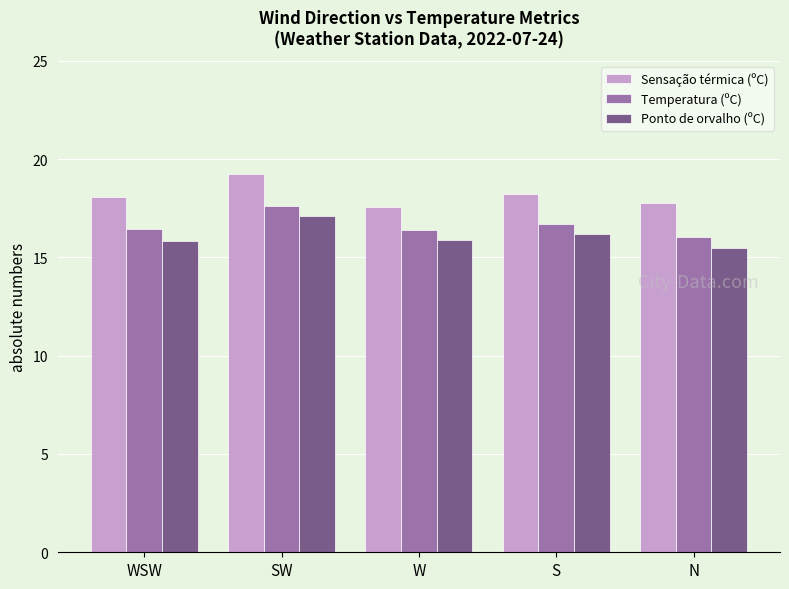

The value of Temperatura (ºC) at SW is 17.6. True or false?

True